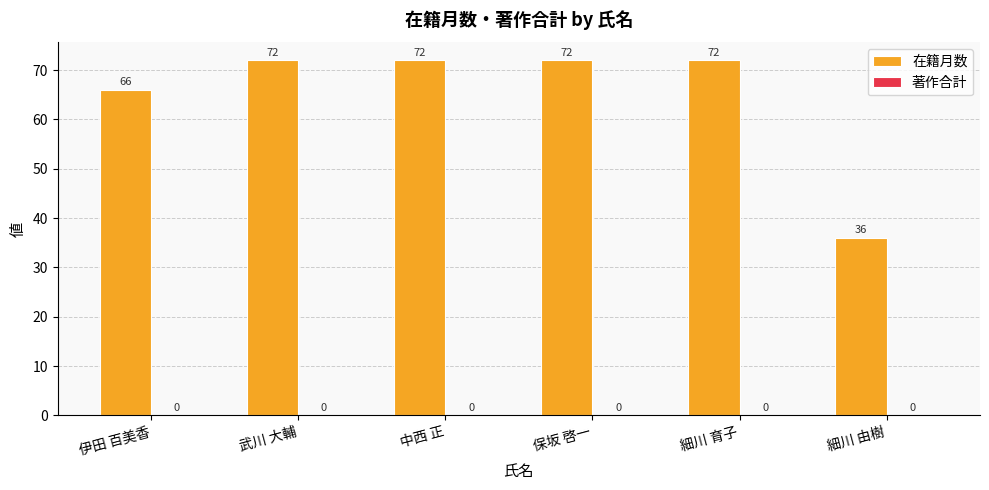

What is the difference between the maximum and minimum values?

36